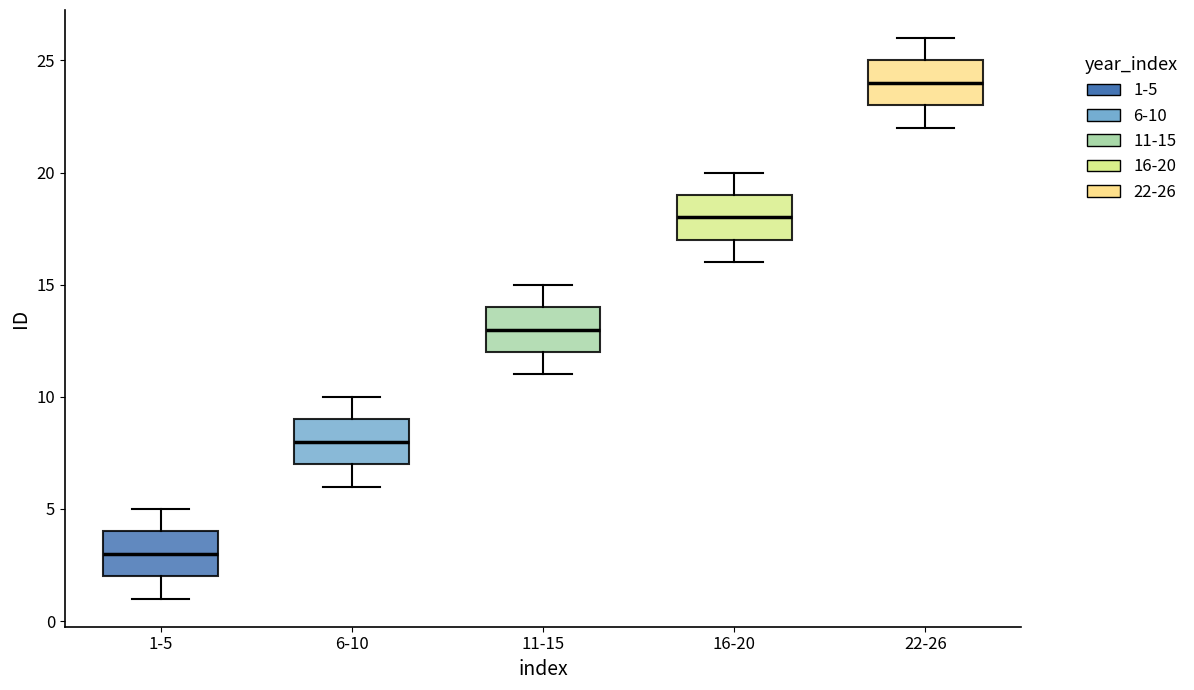

Which box has the highest median line?

22-26